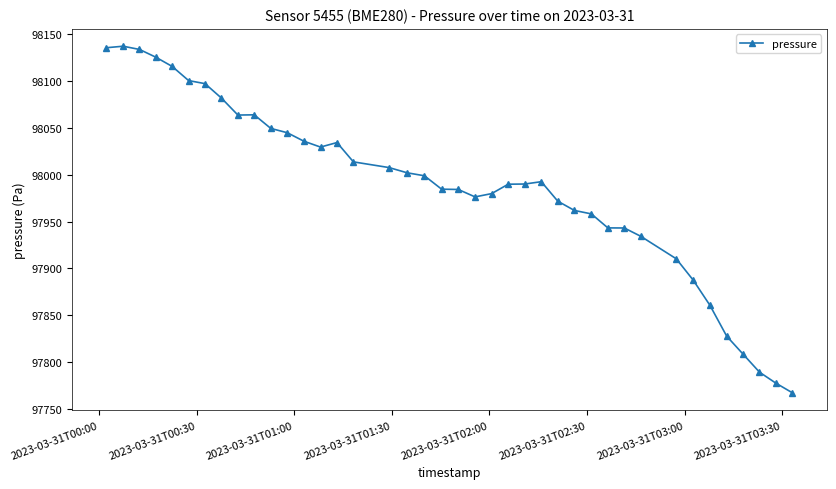

What is the difference between the second highest and minimum values?

368.4